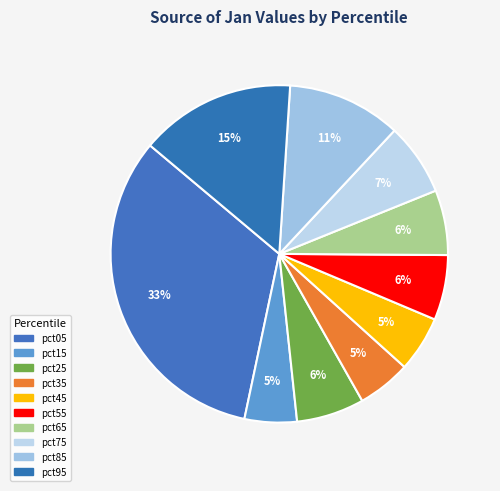

To the nearest percent, what percentage of the pie is pct95?

15%